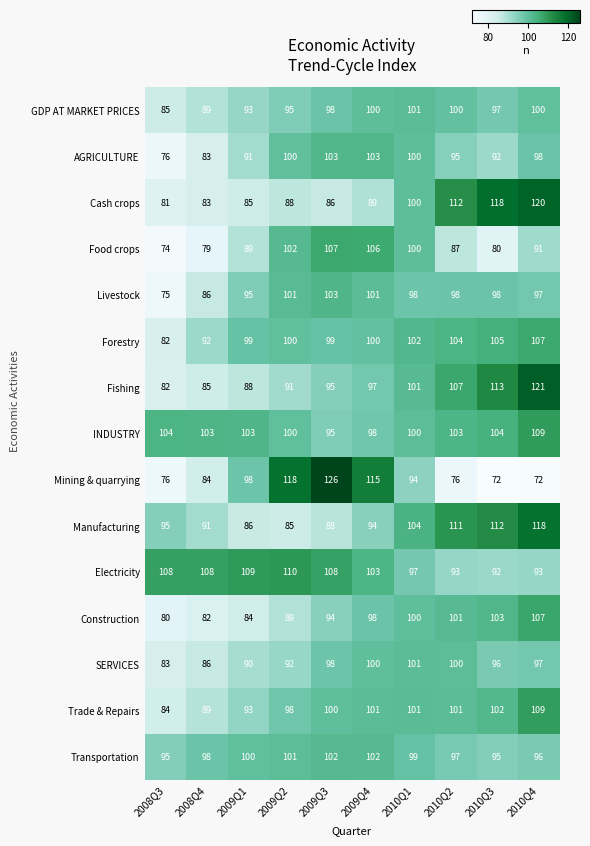

What is the sum of the AGRICULTURE values at 2010Q3 and 2009Q4?

195